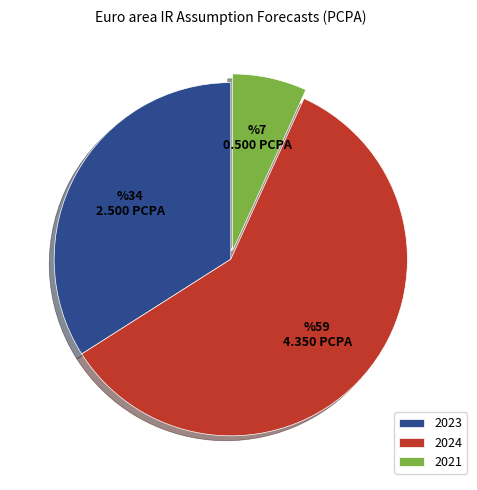

Which slice represents more than half of the pie?

2024